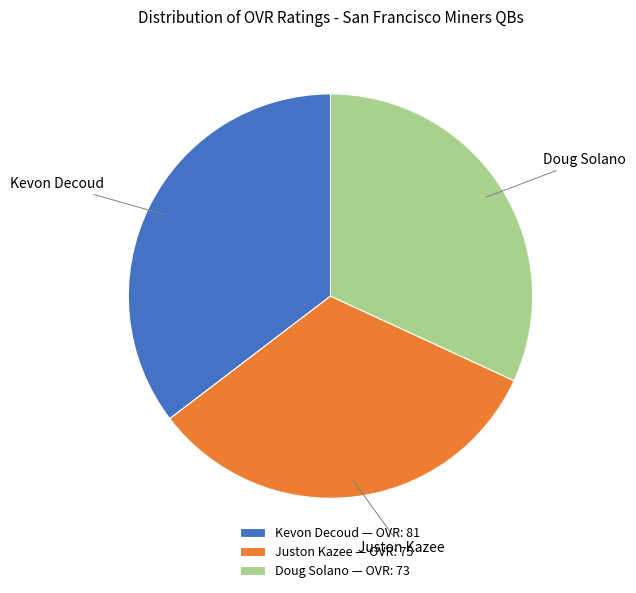

Count the number of slices in the pie.

3